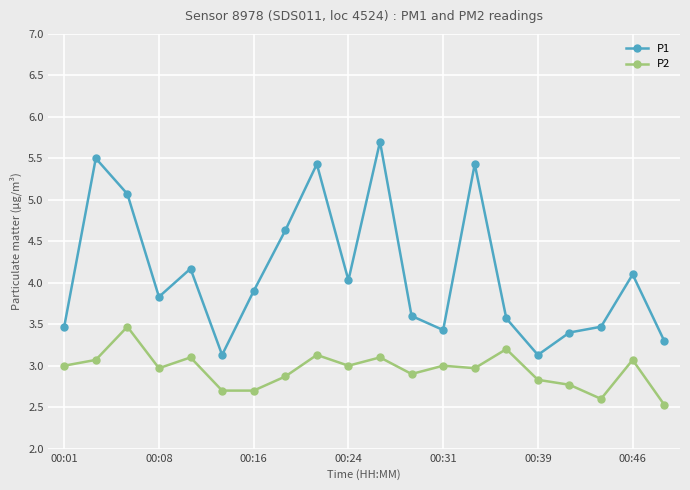

What is the value of the P1 point at the 17th from the left?

3.4